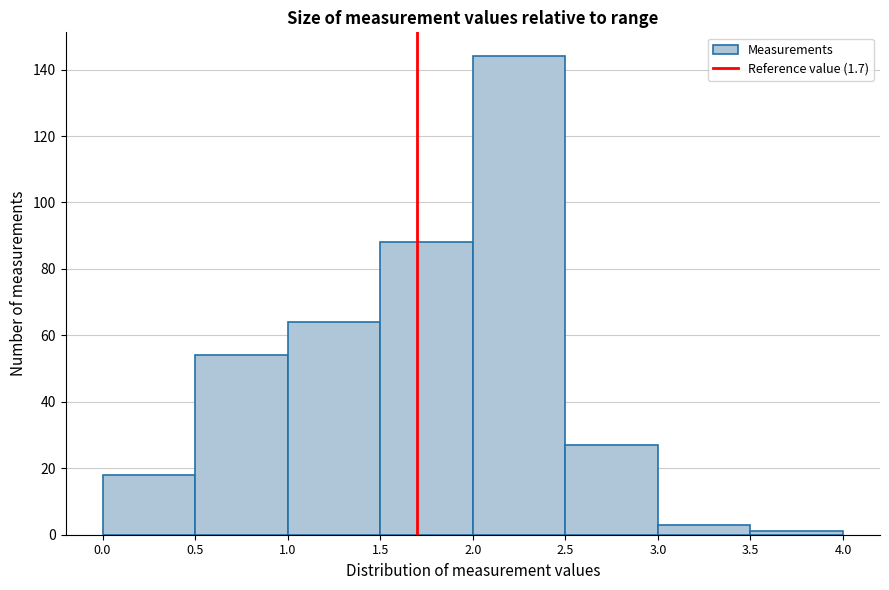

Reading left to right, transcribe this chart: for each bar, give the range it covers on the x-axis and its height. The values are not printed on the chart, so give them approximately, as read against the axis.

0.0 to 0.5: 18
0.5 to 1.0: 54
1.0 to 1.5: 64
1.5 to 2.0: 88
2.0 to 2.5: 144
2.5 to 3.0: 28
3.0 to 3.5: 4
3.5 to 4.0: under 2